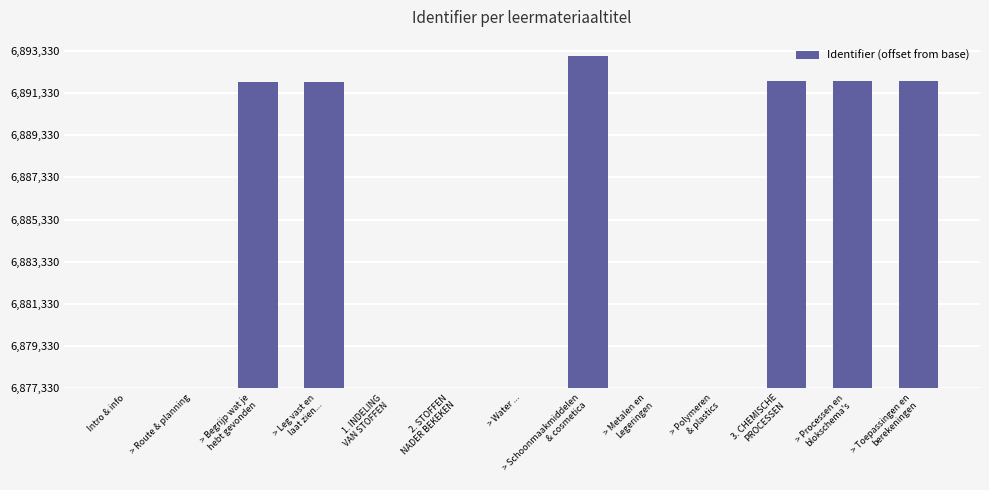

At which label is the value closest to 7872?

> Begrijp wat je
hebt gevonden